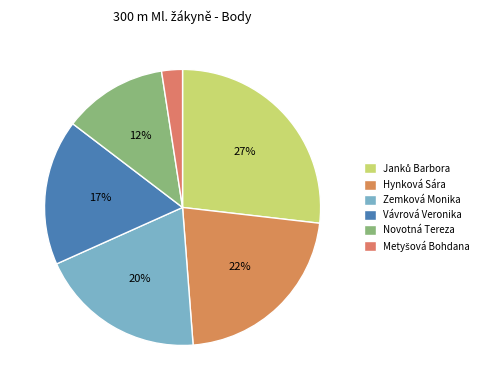

Is it true that Novotná Tereza is 12% of the pie?

True